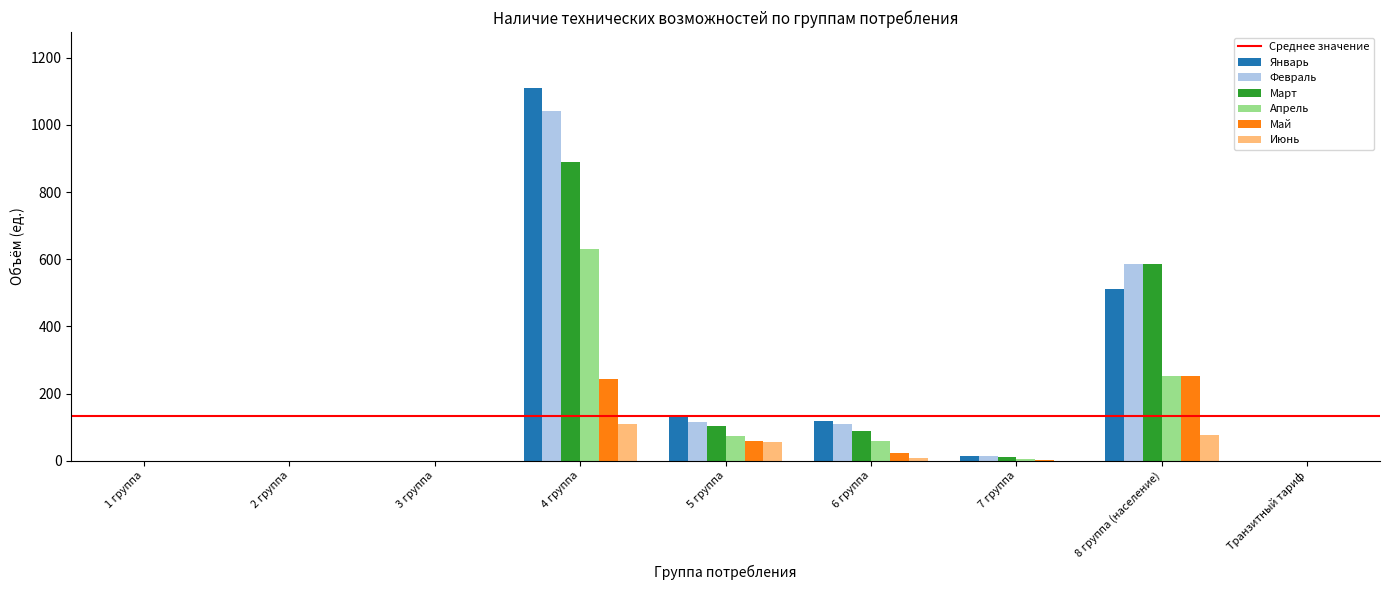

What is the sum of the Июнь values at 3 группа and 8 группа (население)?

76.0